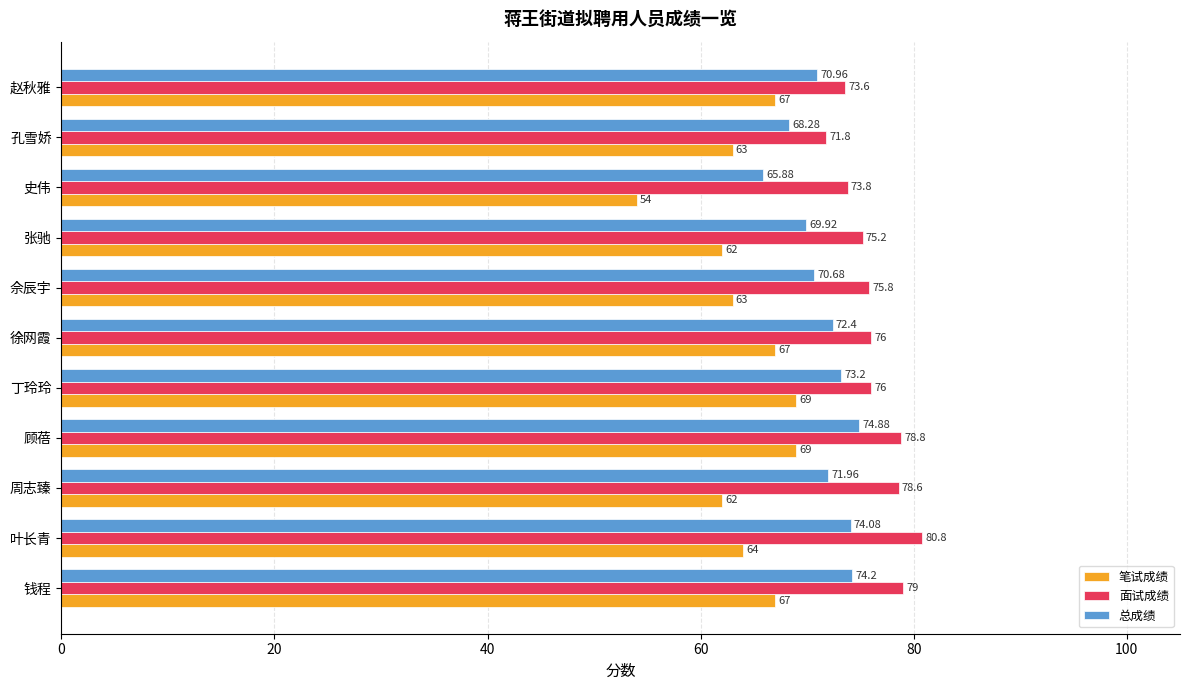

What is the minimum value shown in the chart?

54.0